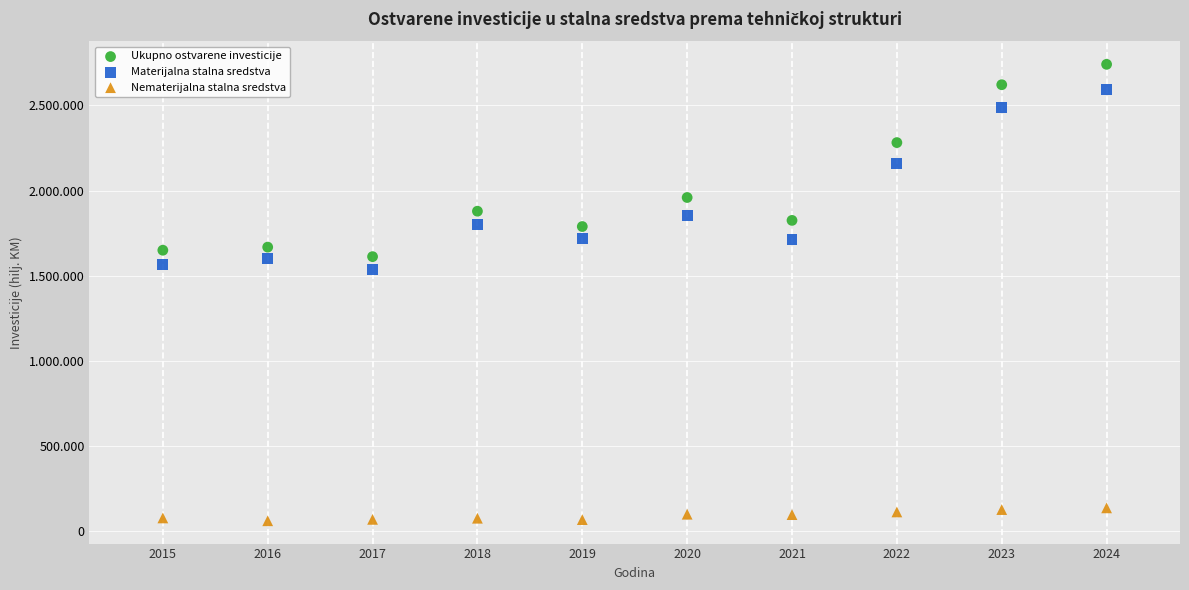

Which series has the largest Y range (max minus min)?

Ukupno ostvarene investicije